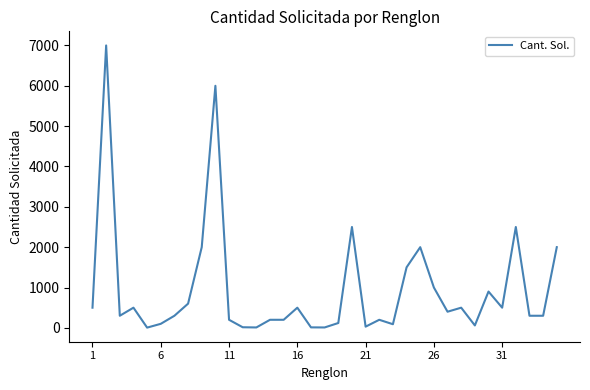

What is the difference between the second highest and second lowest values?

5990